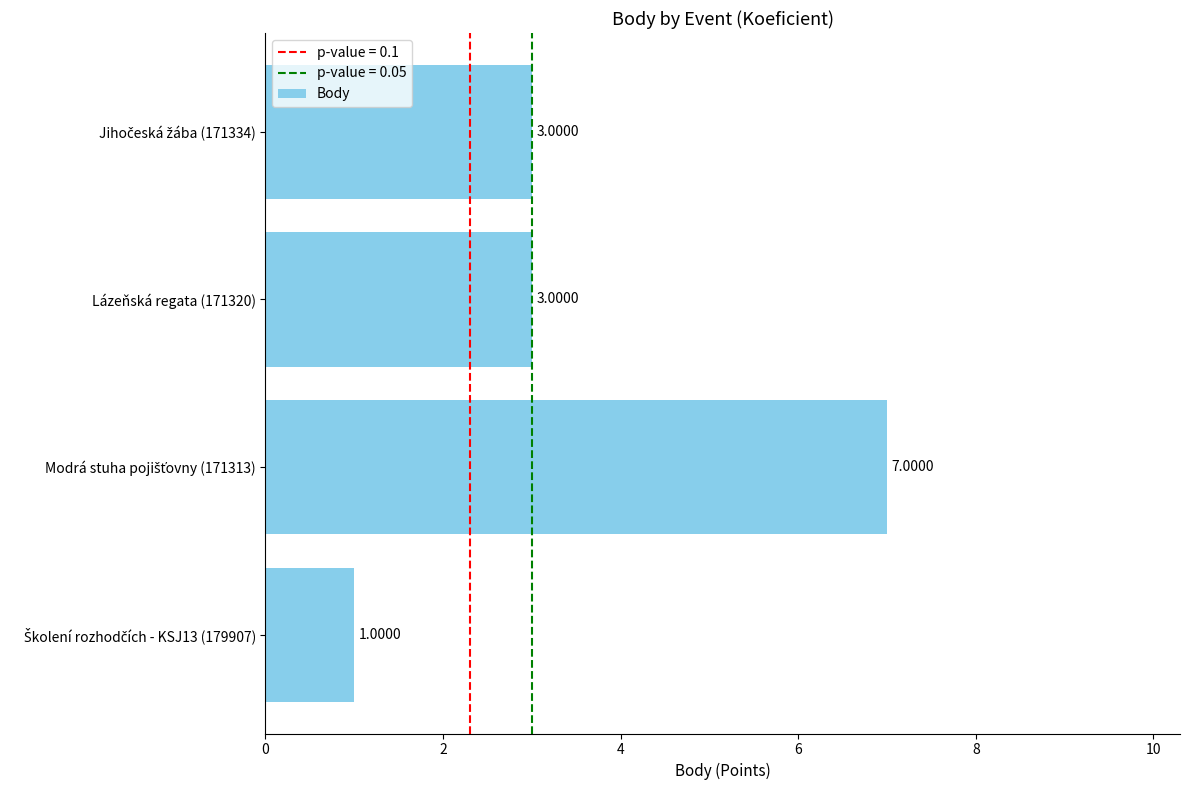

What is the difference between the maximum and minimum values?

6